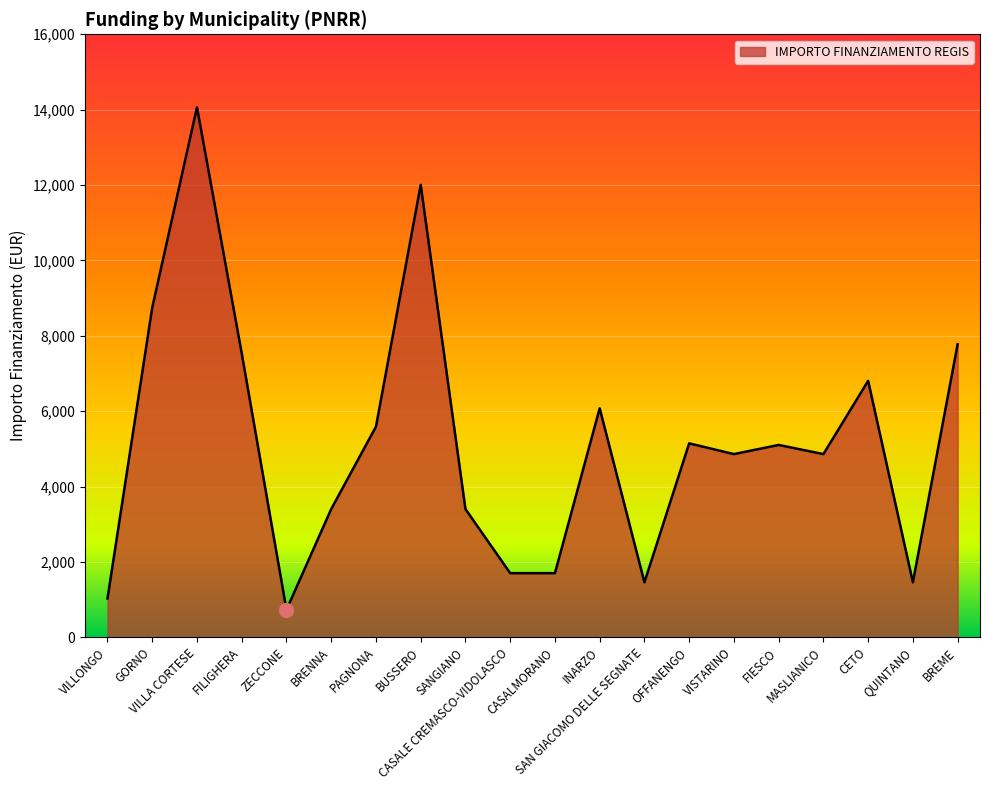

What is the minimum value shown in the chart?

729